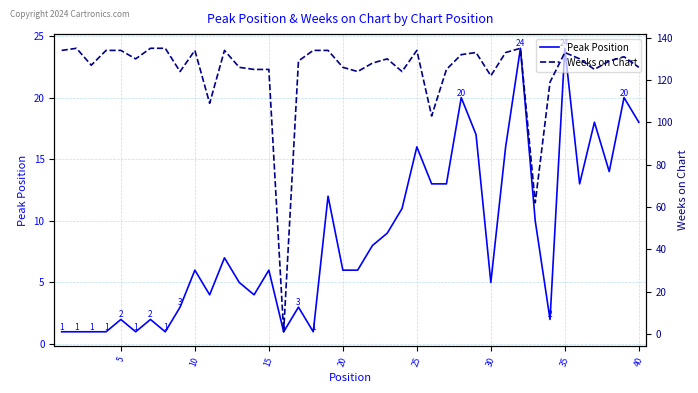

What is the maximum value shown in the chart?

135